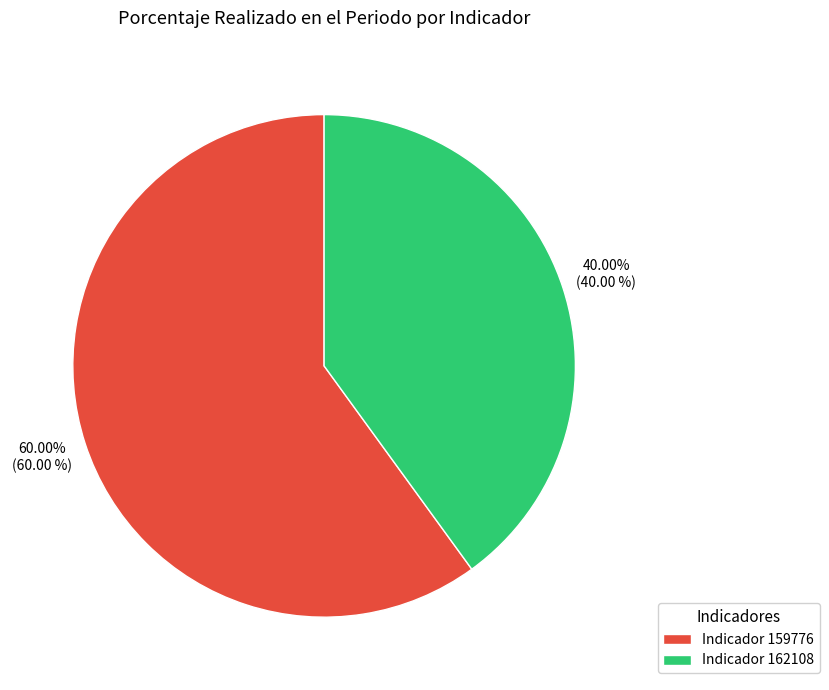

To the nearest percent, what is the average slice percentage?

50%